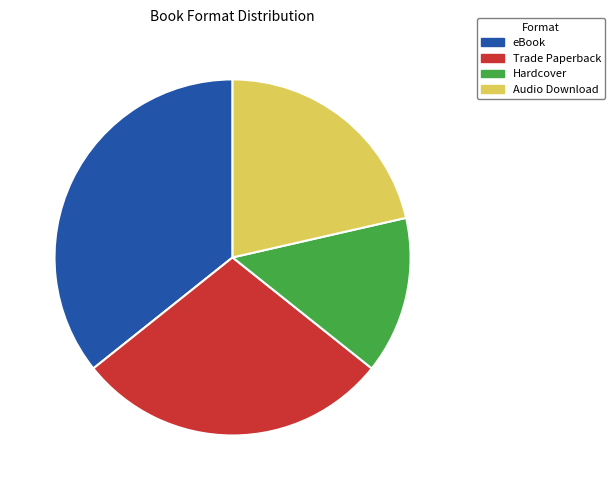

Rank the categories by value from lowest to highest.

Hardcover, Audio Download, Trade Paperback, eBook